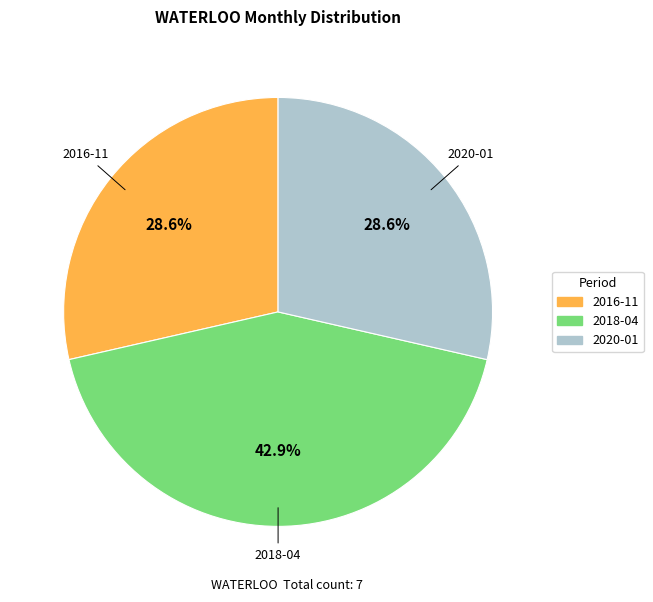

To the nearest percent, what is the average slice percentage?

33%